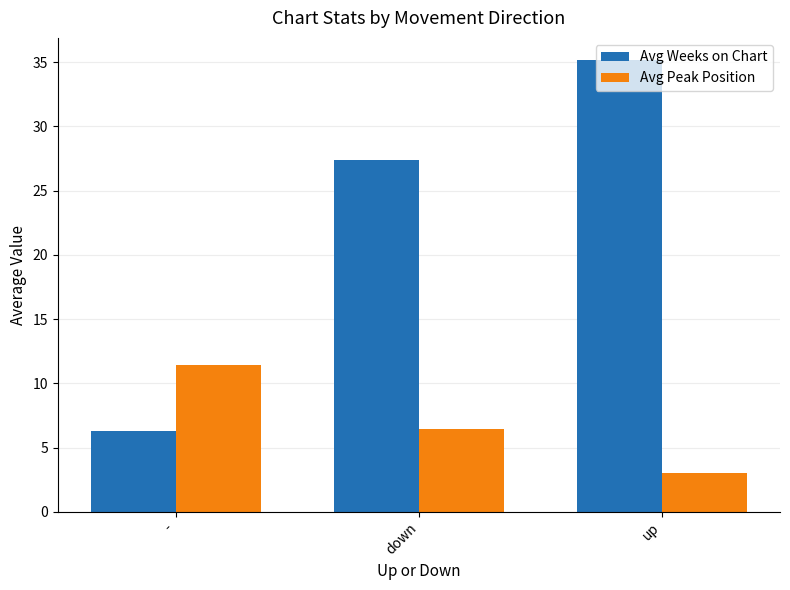

What is the smallest value displayed?

3.0